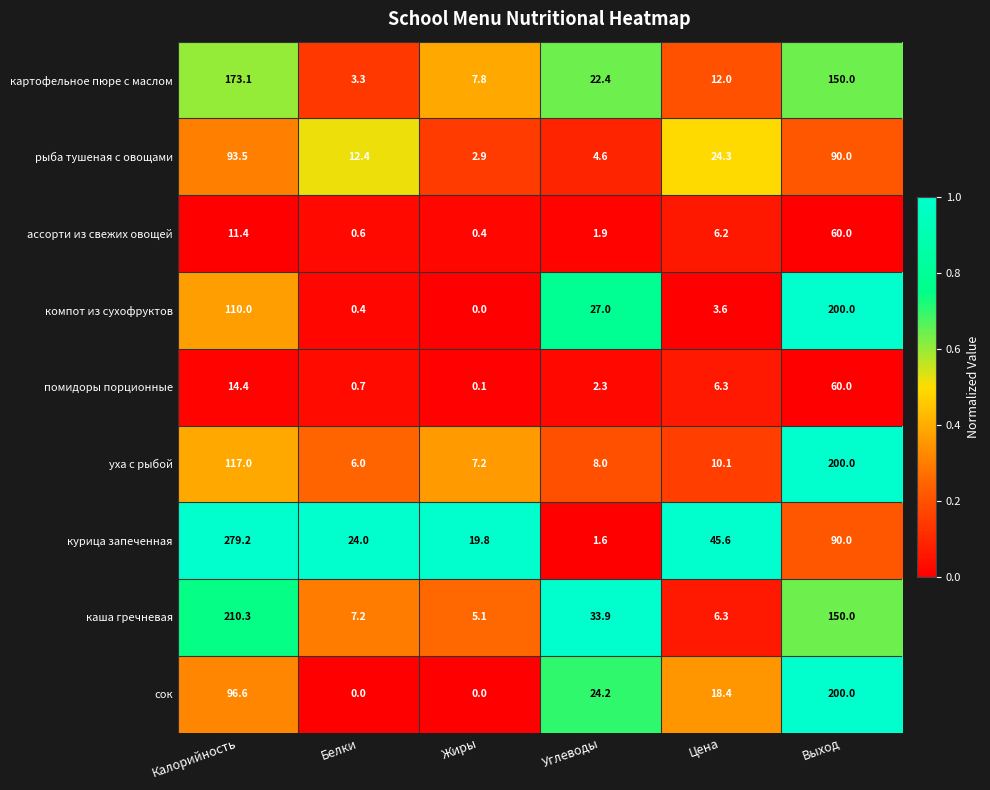

Which series has the largest range (max minus min)?

курица запеченная